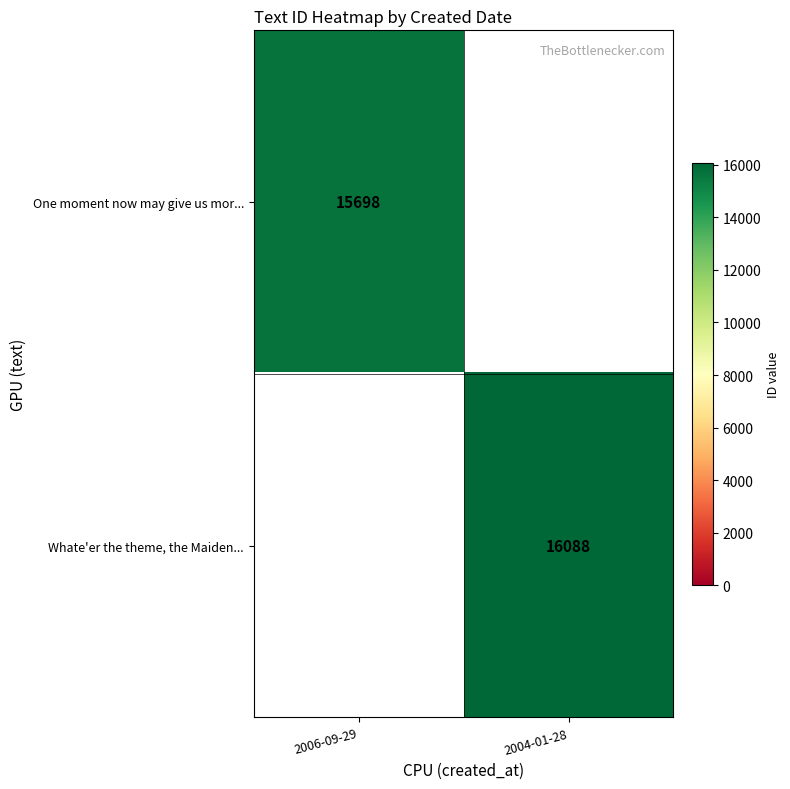

Is it true that One moment now may give us mor... equals 15698 at 2006-09-29?

True